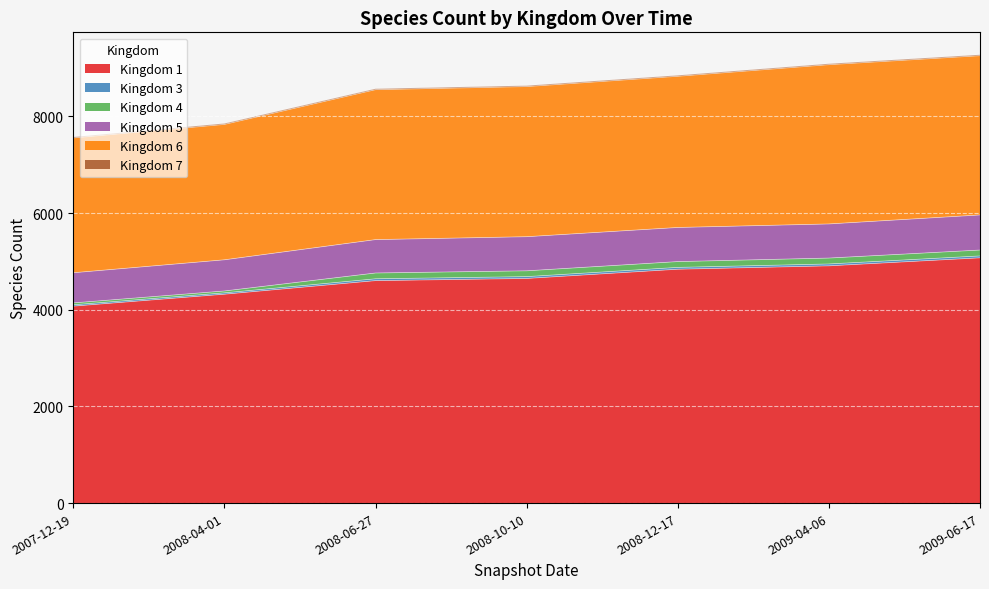

At 2009-04-06, list the series in order from largest to smallest.

1, 6, 5, 4, 3, 7